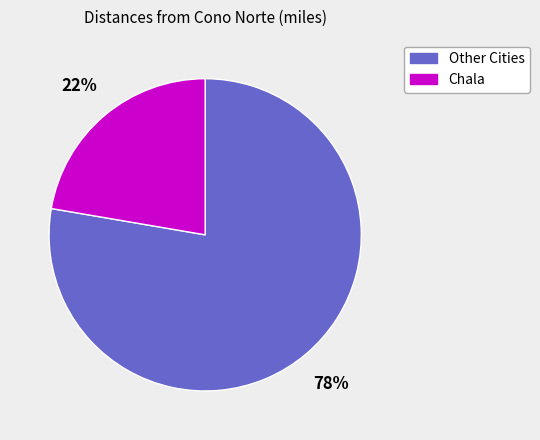

Combined, do Other Cities and Chala account for over 50%?

Yes